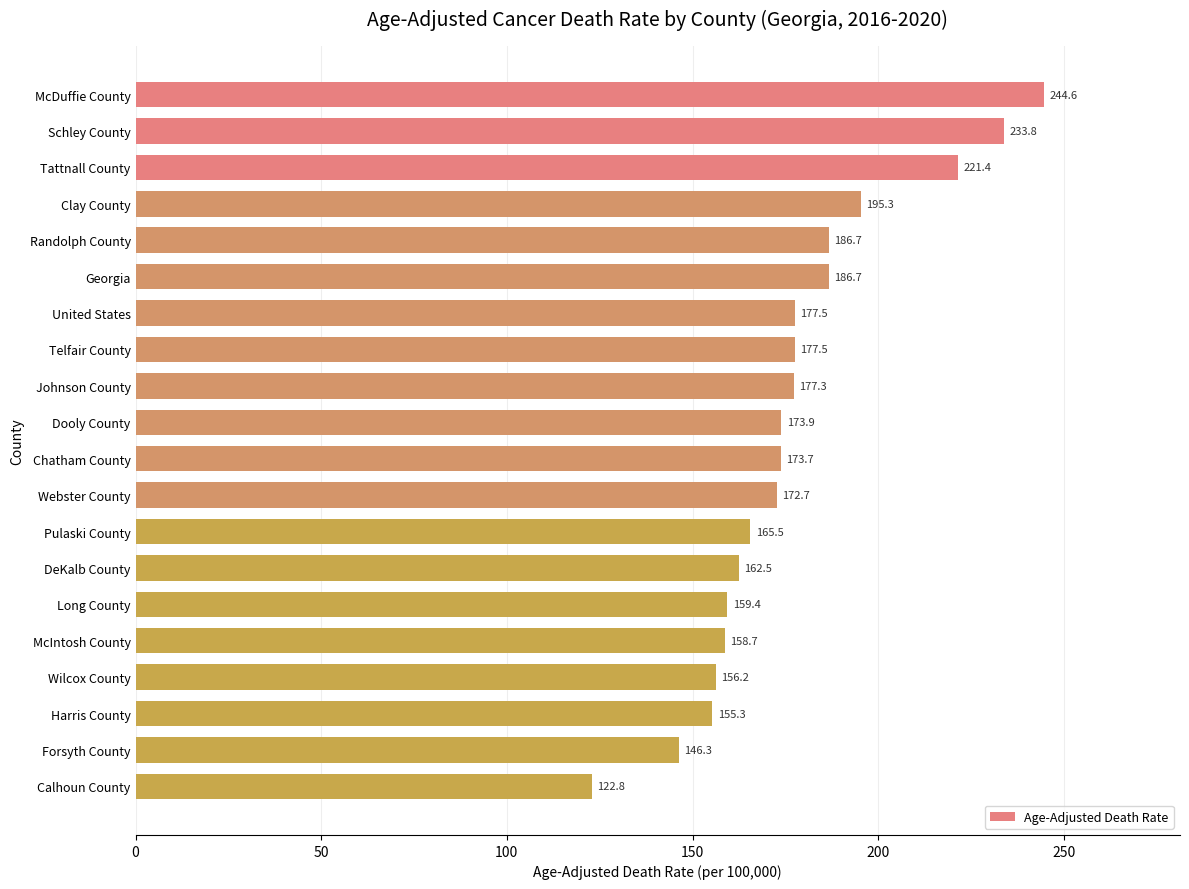

What is the minimum value shown in the chart?

122.8